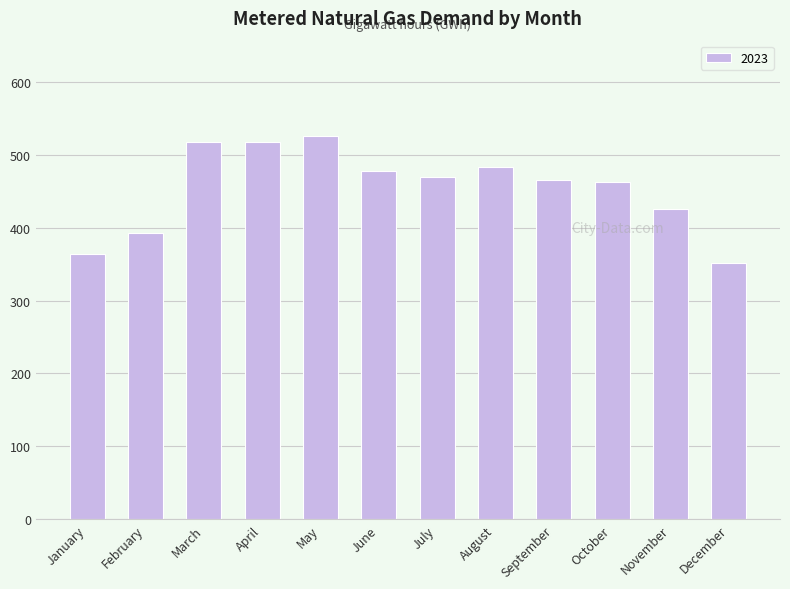

The value at March is 517. True or false?

True